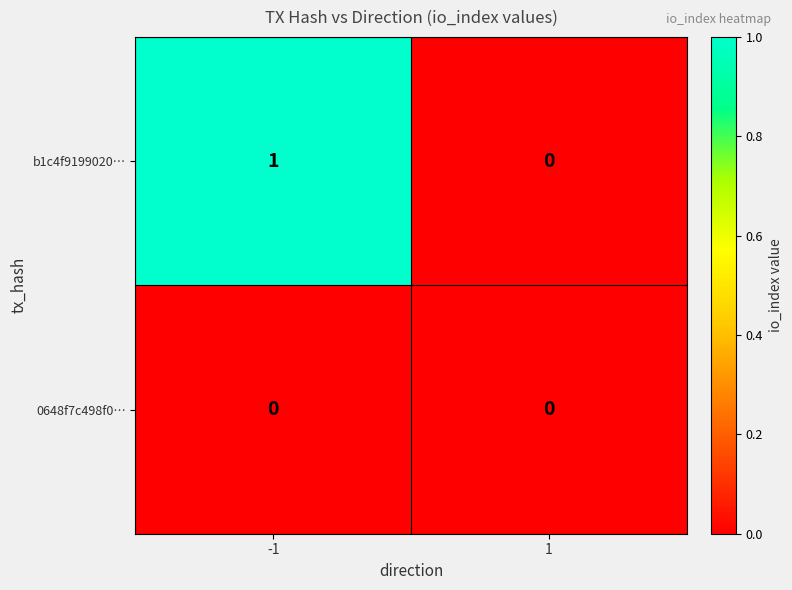

How many categories are shown in the chart?

2